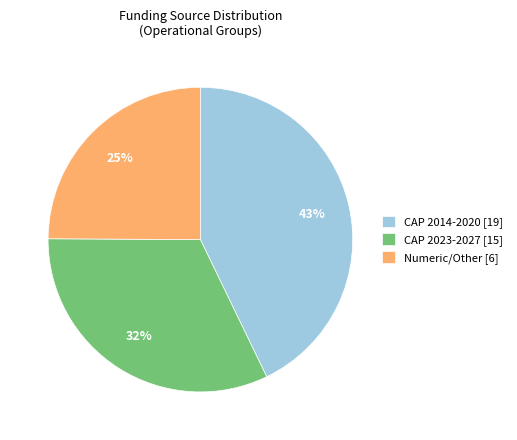

Between Numeric/Other [6] and CAP 2023-2027 [15], which is larger?

CAP 2023-2027 [15]